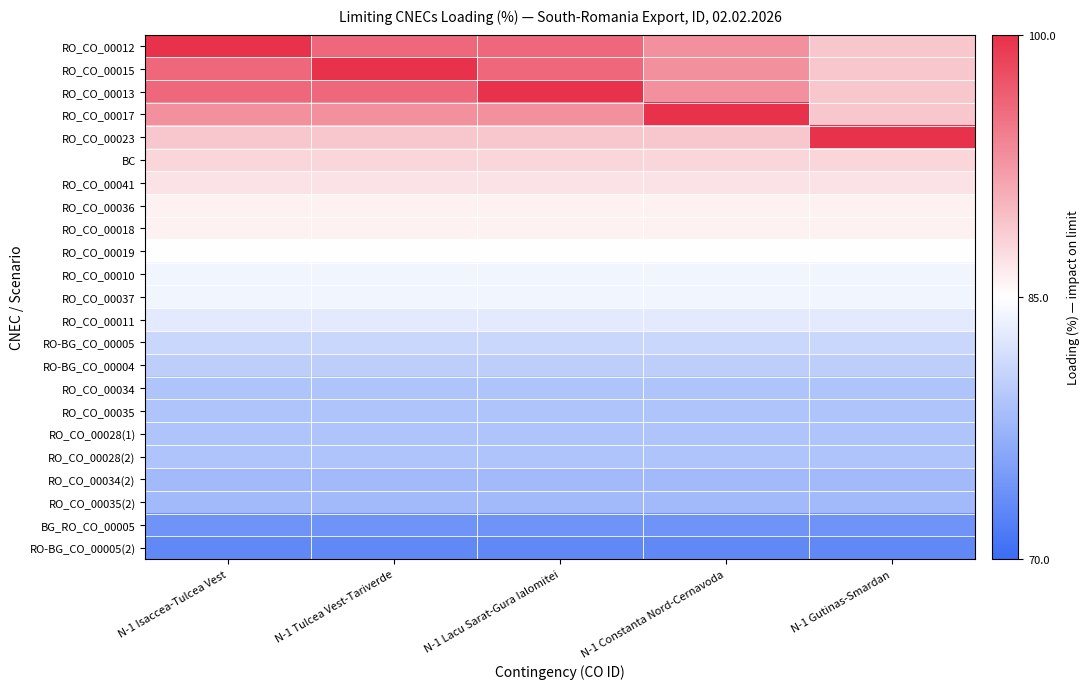

Between N-1 Isaccea-Tulcea Vest and N-1 Tulcea Vest-Tariverde, which series saw the biggest shift?

RO_CO_00012